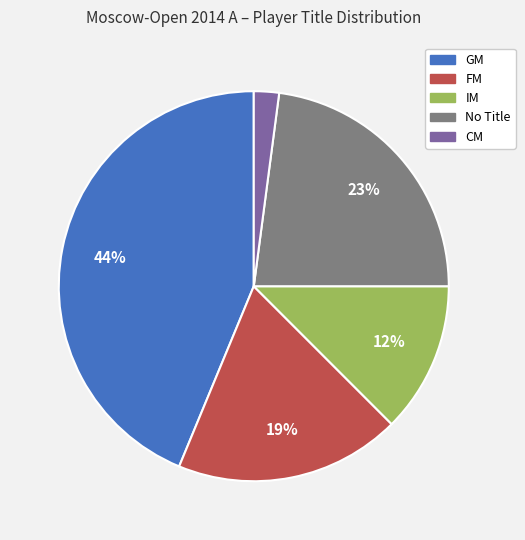

What percentage is the CM slice, to the nearest percent?

2%